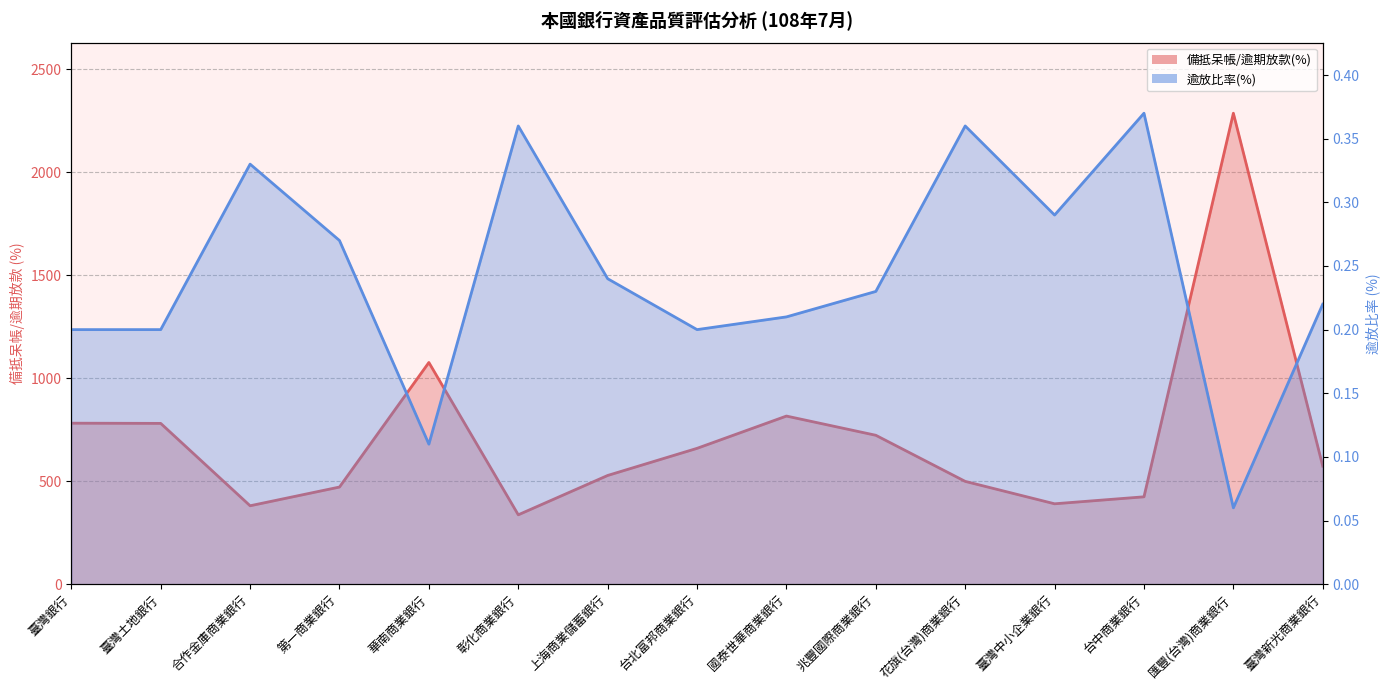

True or false: 備抵呆帳/逾期放款(%) and 逾放比率(%) cross at least once.

False